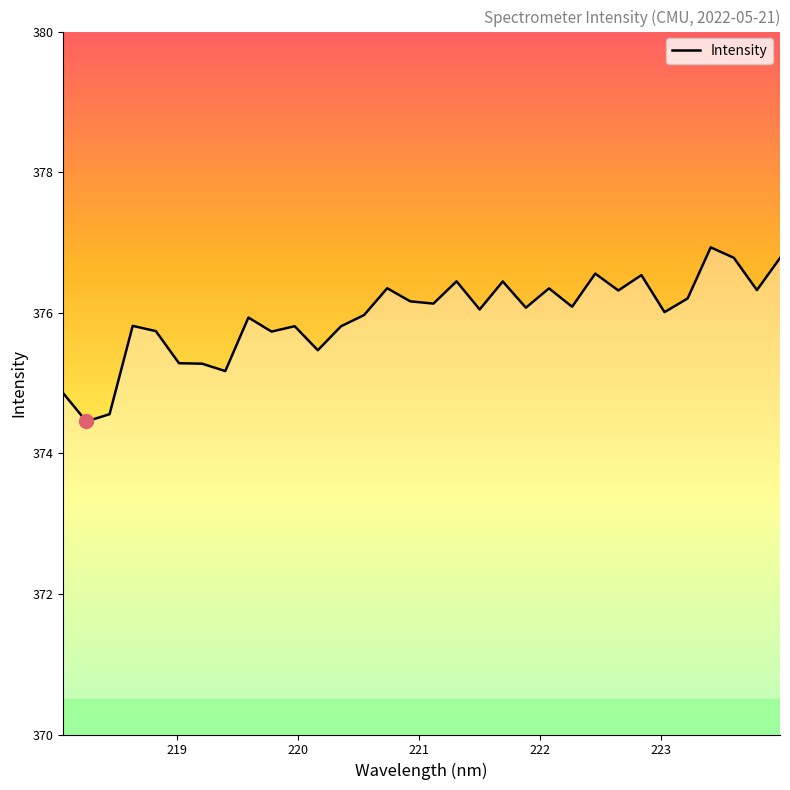

What is the smallest value displayed?

374.5